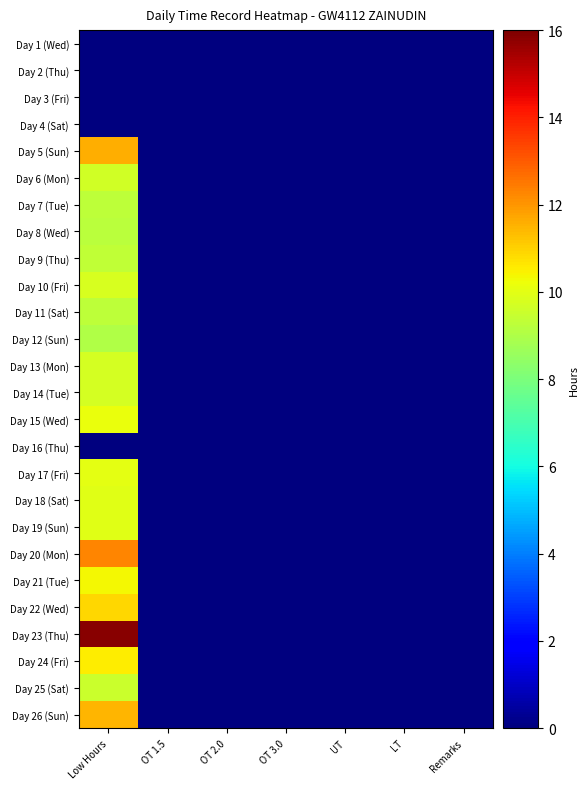

Which has a higher value, OT 3.0 or Low Hours?

OT 3.0